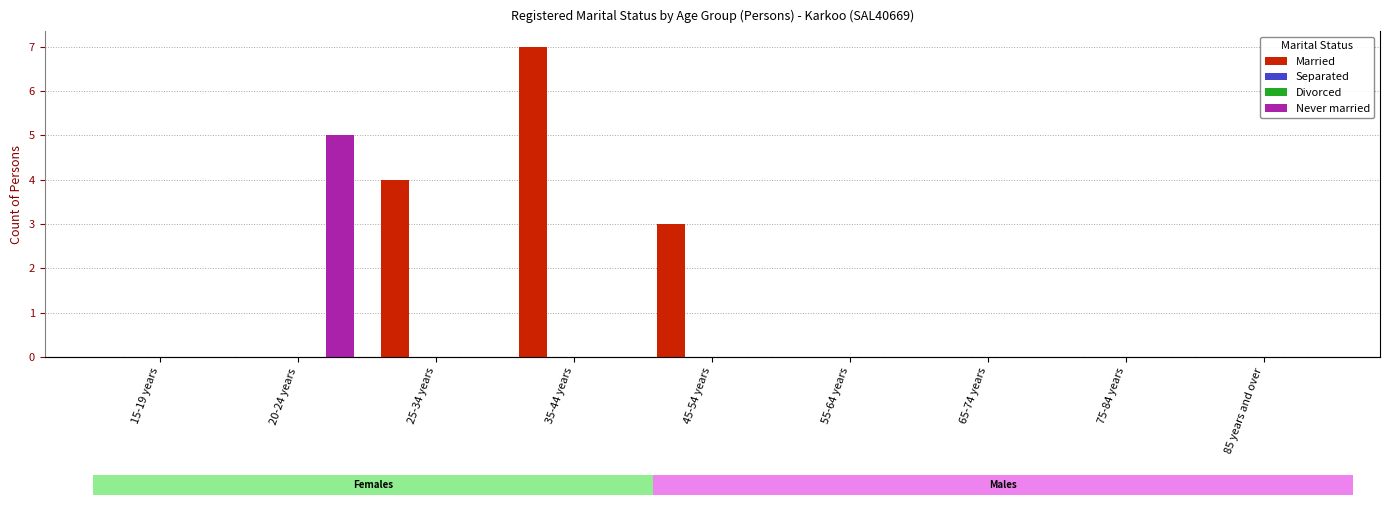

What position from the left is 75-84 years?

8